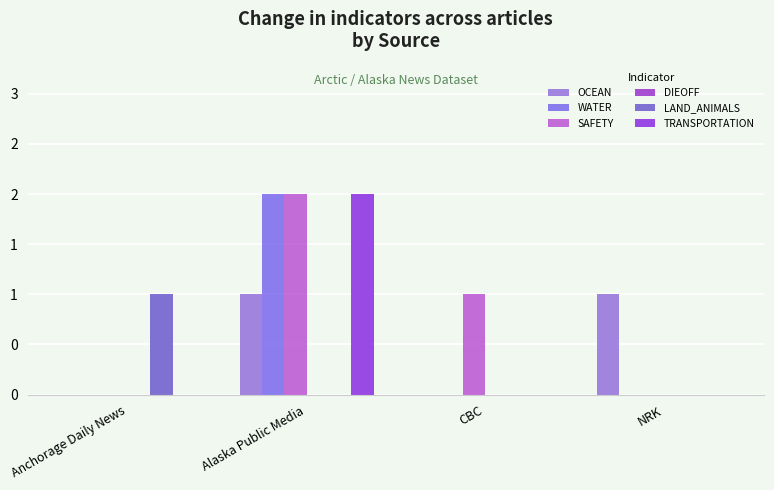

Reading right to left, extract all data points from this chart.

OCEAN: 1	0	1	0
WATER: 0	0	2	0
SAFETY: 0	1	2	0
DIEOFF: 0	0	0	0
LAND_ANIMALS: 0	0	0	1
TRANSPORTATION: 0	0	2	0